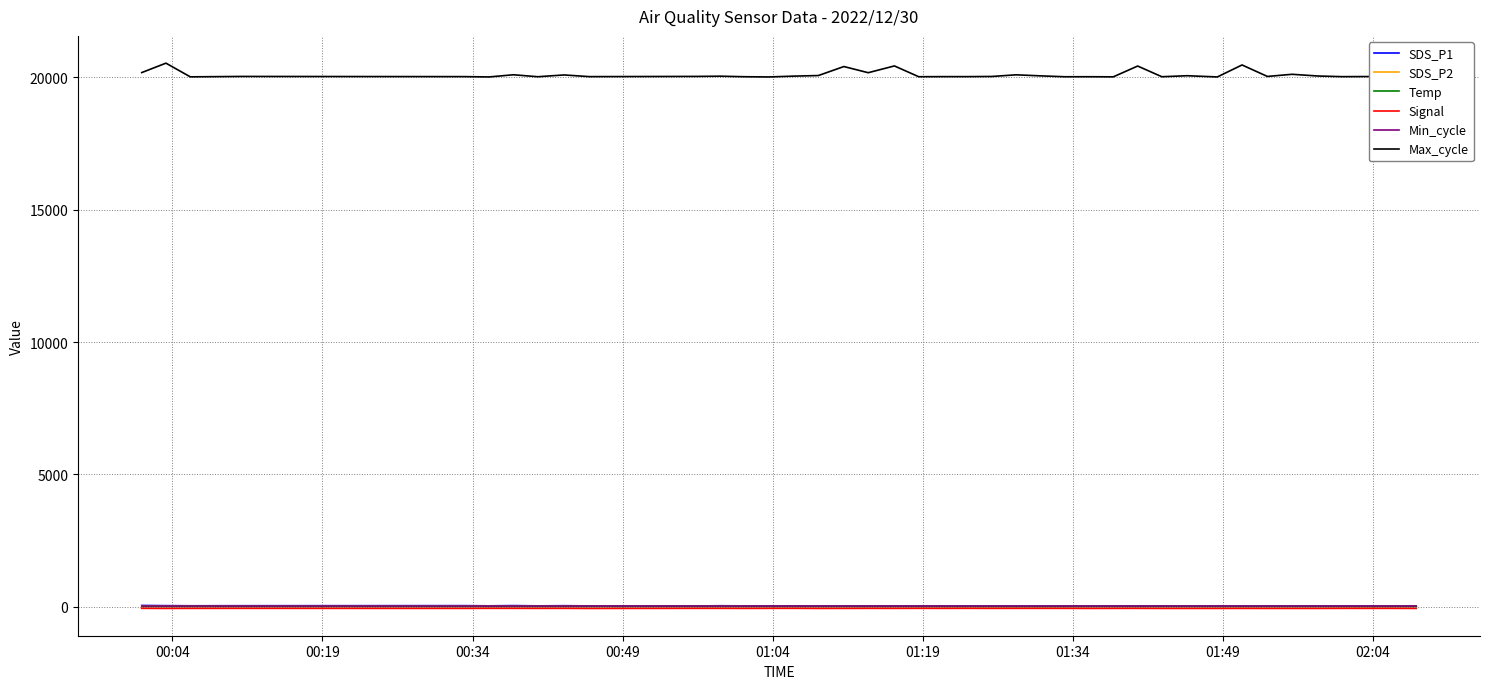

How many interior local valleys does the Temp series have?

2